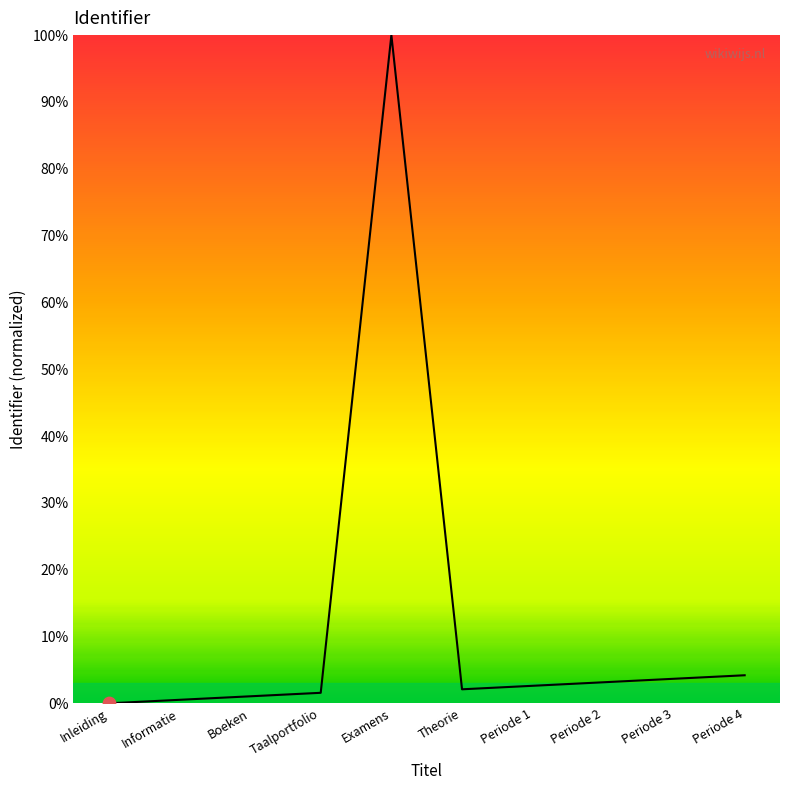

What is the ratio of the value at Periode 4 to the value at Boeken?

4.0